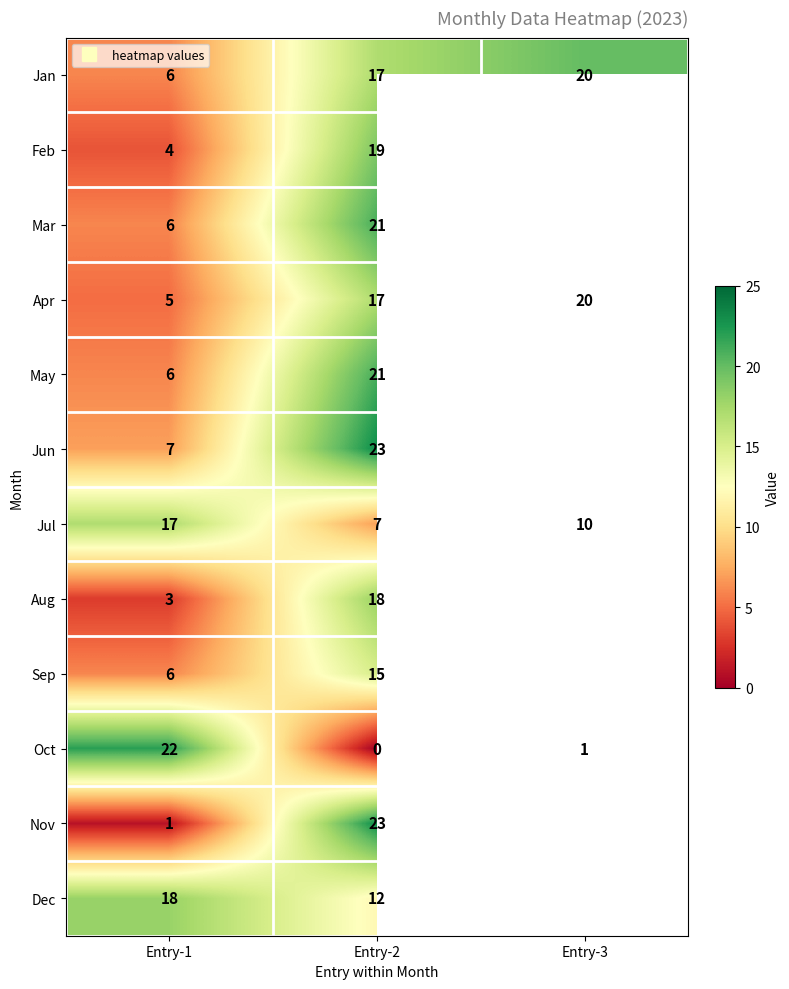

At which label does Oct reach its minimum?

Entry-2